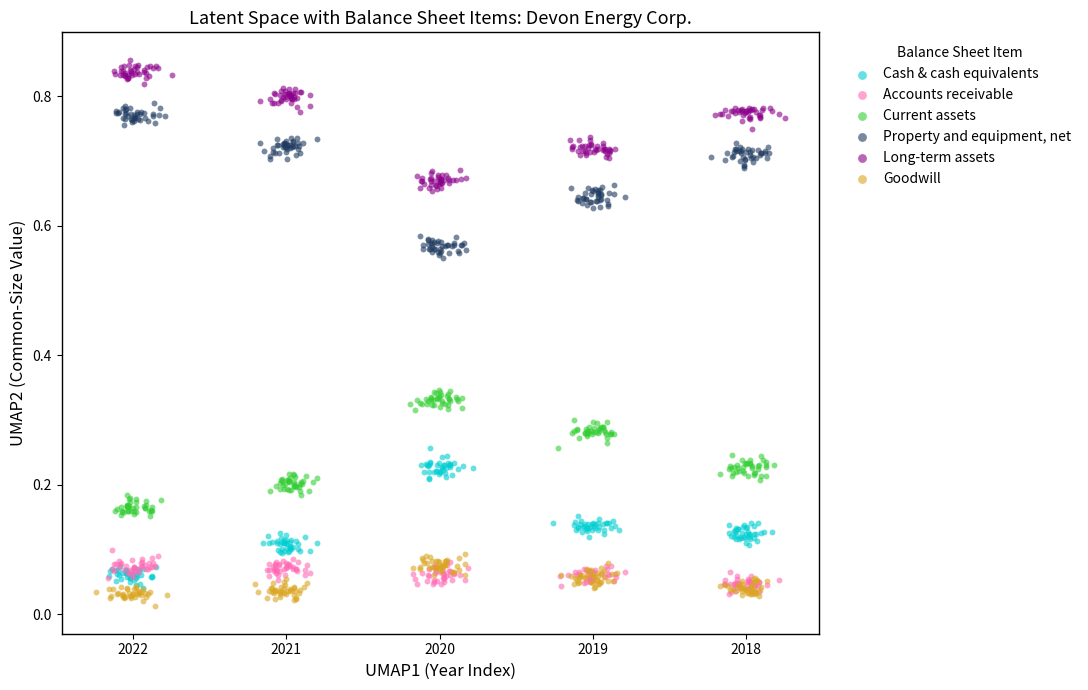

Which series reaches the maximum Y coordinate?

Long-term assets